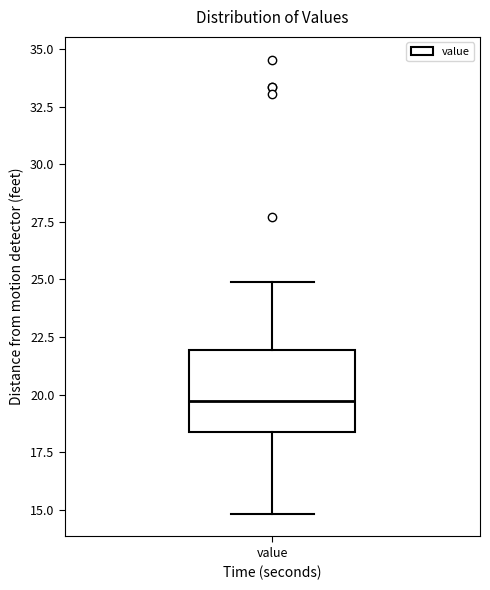

Read this box plot against the y-axis: the position of the median line, the range covered by the box, and the ends of both whiskers. The values are not printed on the chart, so give them approximately, as read against the axis.

median 19.5, box 18.5 to 22.0, whiskers 15.0 to 25.0